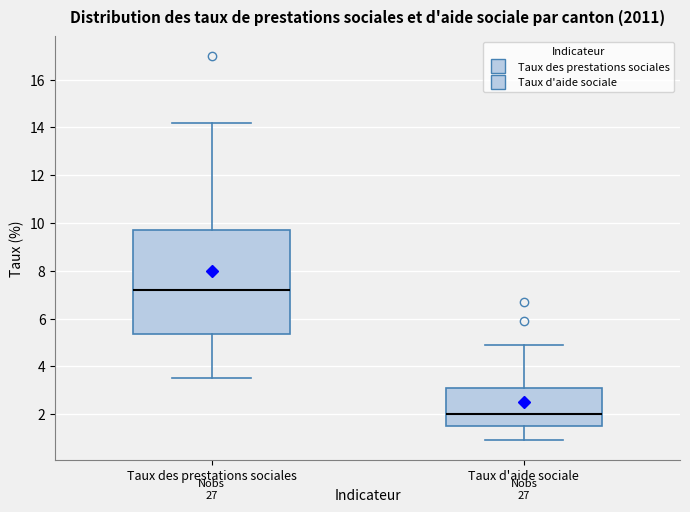

Reading left to right, read every box against the y-axis: the position of its median line, the range the box covers, and the ends of its whiskers. The values are not printed on the chart, so give them approximately, as read against the axis.

Taux des prestations sociales: median 7.2, box 5.4 to 9.8, whiskers 3.6 to 14.2
Taux d'aide sociale: median 2.0, box 1.6 to 3.2, whiskers 1.0 to 5.0